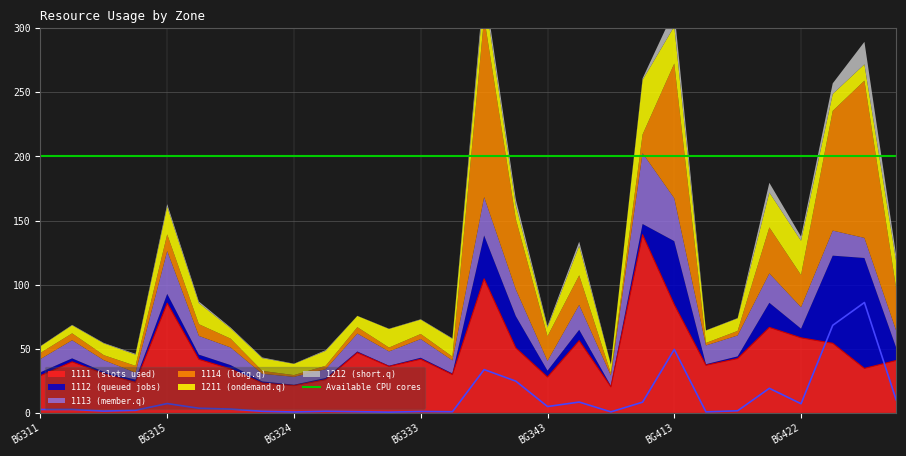

What is the value of the 1113 point at the 3rd from the left?

9.1